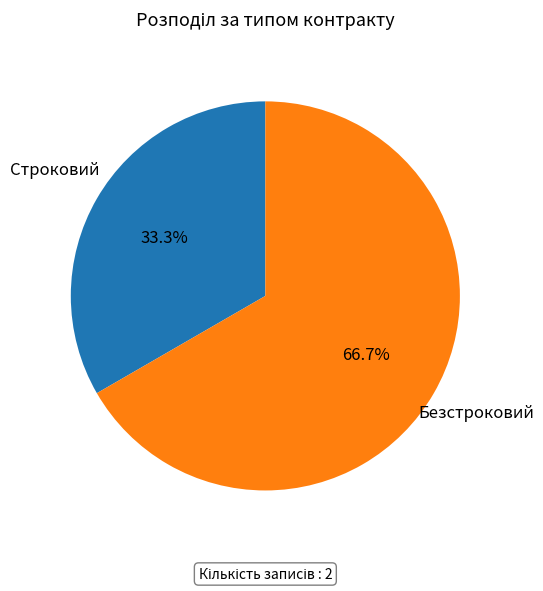

Count the number of slices in the pie.

2